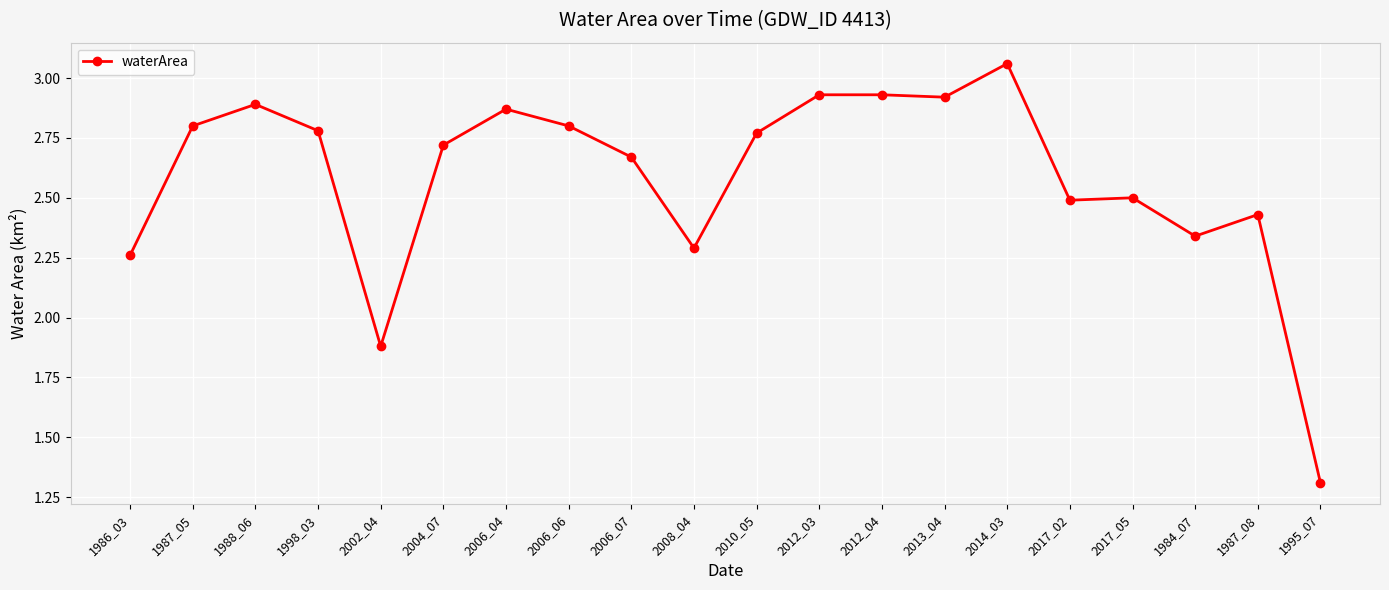

Which label corresponds to the largest value in the chart?

2014_03